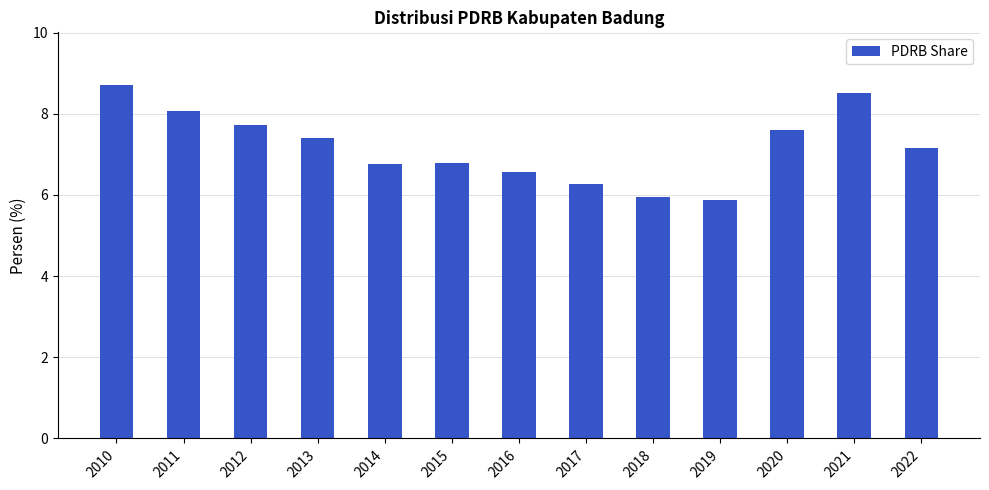

What is the difference between the values at 2013 and 2015?

0.6